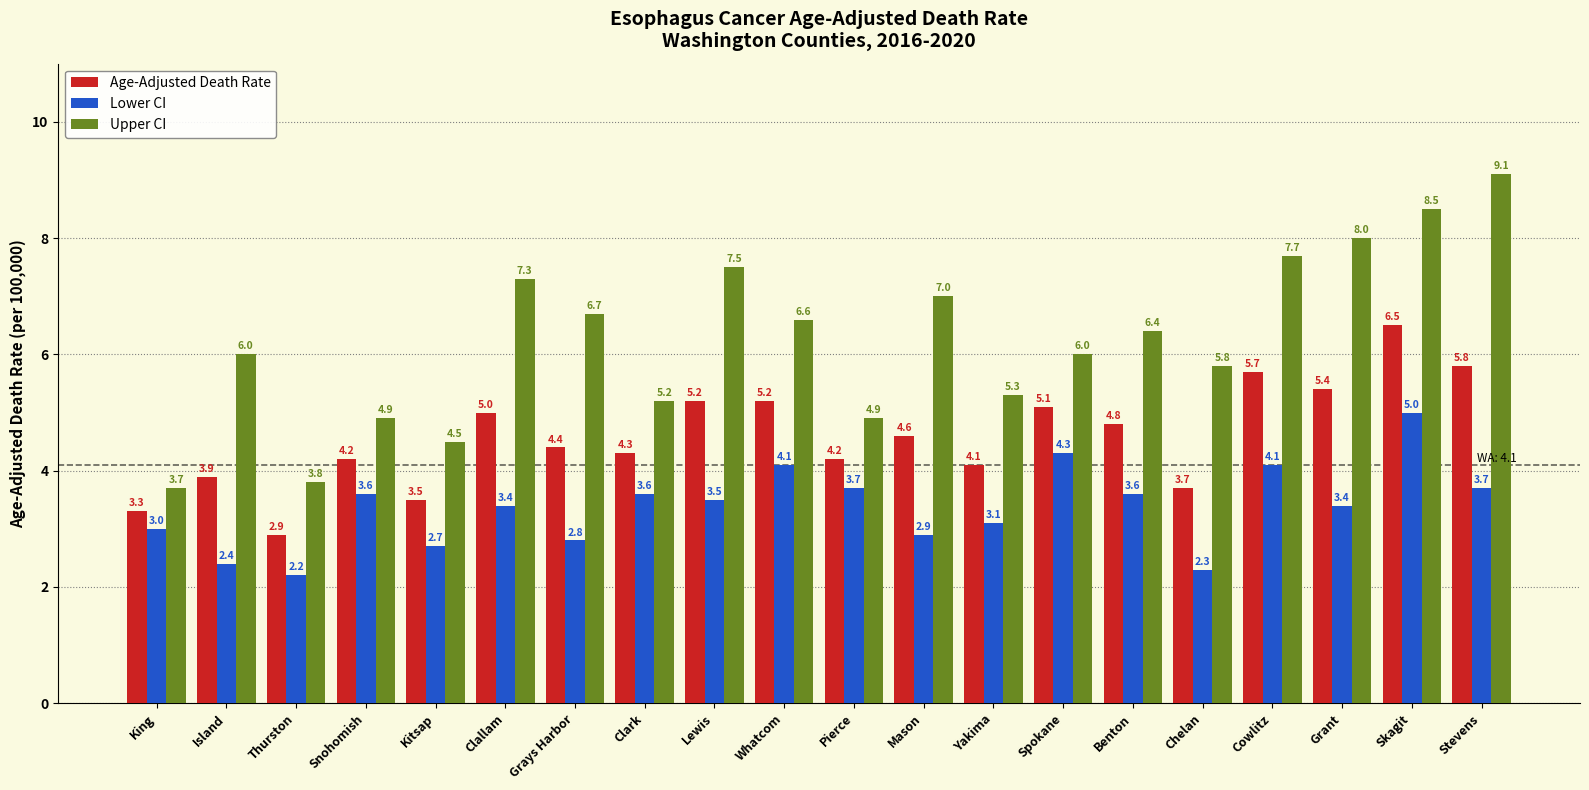

Reading left to right, list all the values displayed in this chart.

Age-Adjusted Death Rate: 3.3	3.9	2.9	4.2	3.5	5.0	4.4	4.3	5.2	5.2	4.2	4.6	4.1	5.1	4.8	3.7	5.7	5.4	6.5	5.8
Lower CI: 3.0	2.4	2.2	3.6	2.7	3.4	2.8	3.6	3.5	4.1	3.7	2.9	3.1	4.3	3.6	2.3	4.1	3.4	5.0	3.7
Upper CI: 3.7	6.0	3.8	4.9	4.5	7.3	6.7	5.2	7.5	6.6	4.9	7.0	5.3	6.0	6.4	5.8	7.7	8.0	8.5	9.1